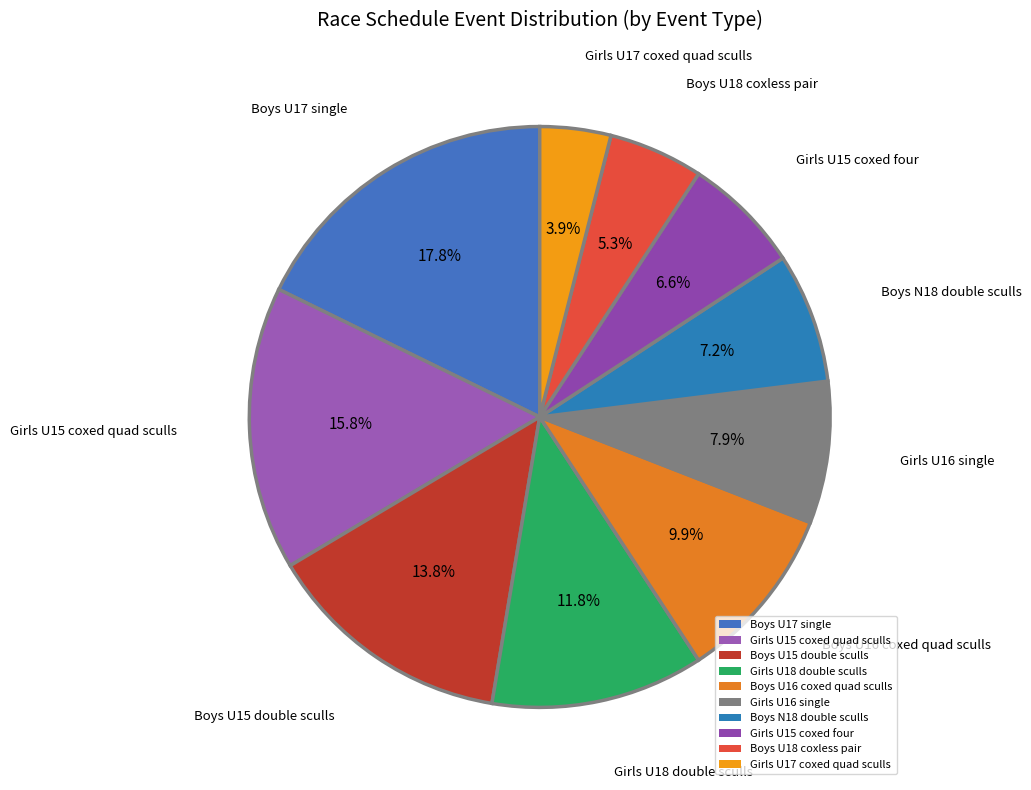

Approximately how many times larger is the value at Girls U15 coxed quad sculls compared to Boys N18 double sculls?

2.2